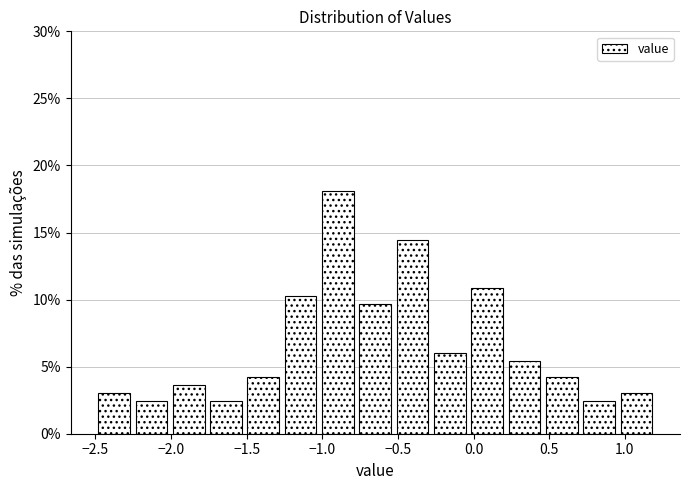

Which range on the x-axis has the tallest bar?

-1.00 to -0.75